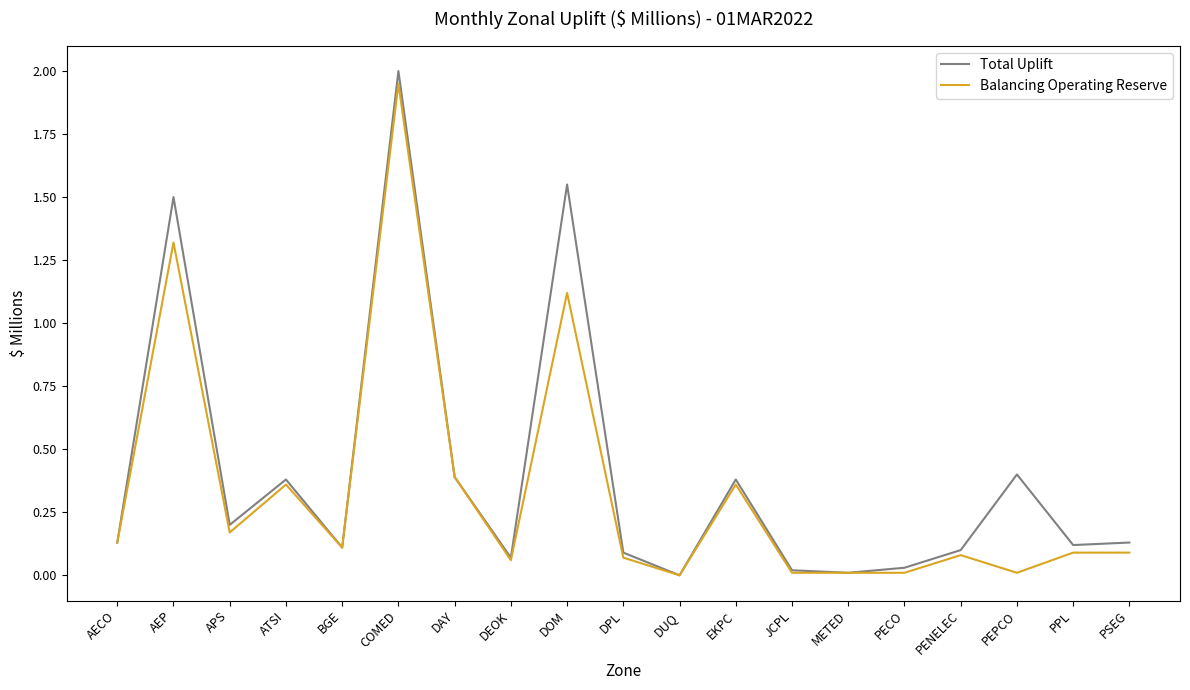

Rank the series by their maximum value, from lowest to highest.

Balancing Operating Reserve, Total Uplift